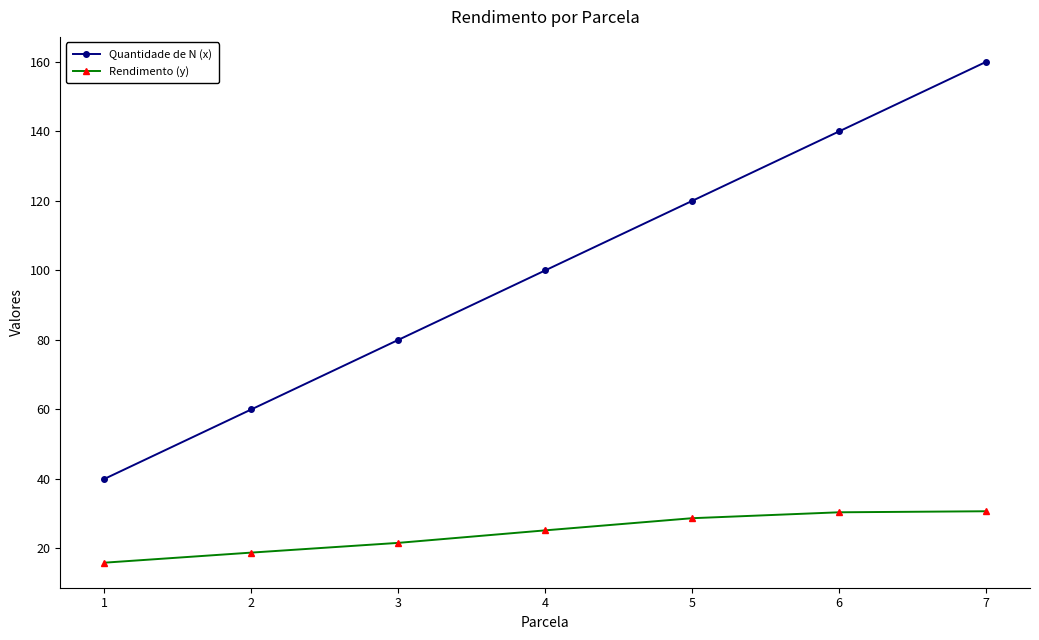

How many series are shown in this chart?

2